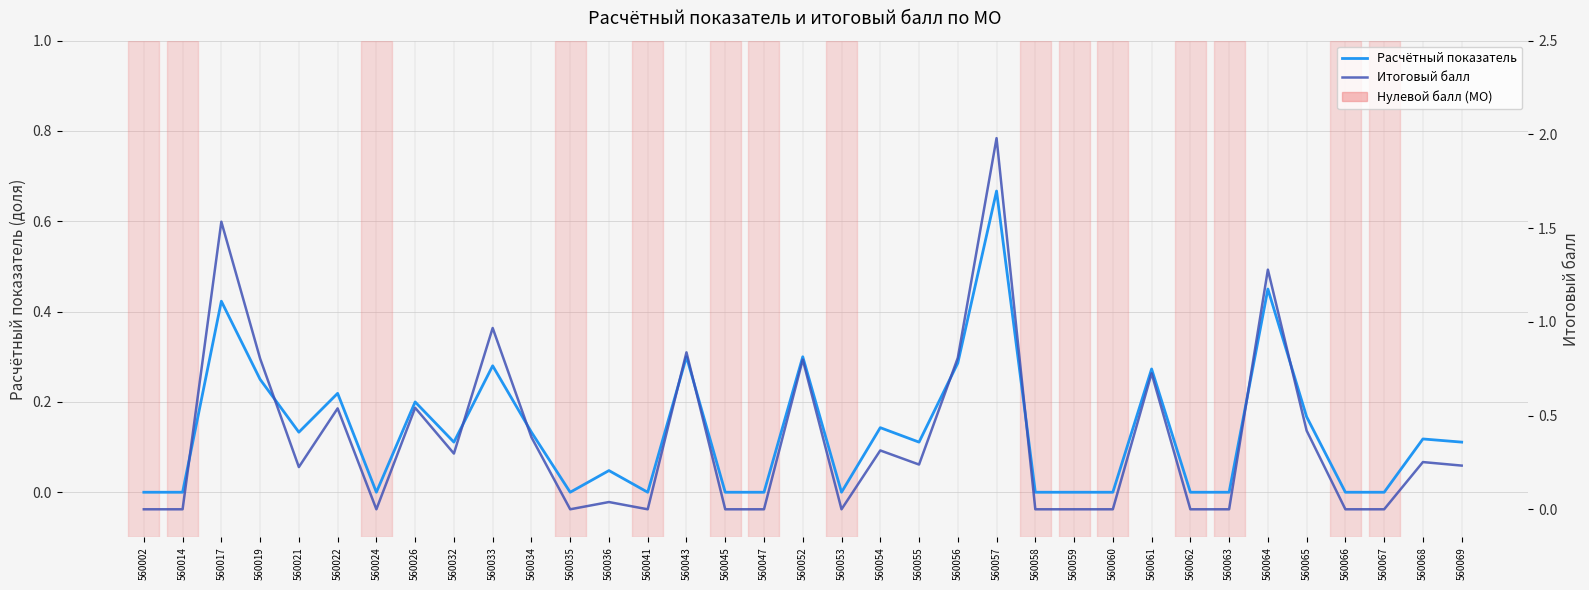

What is the value of the Итоговый балл point at the 15th from the left?

0.8